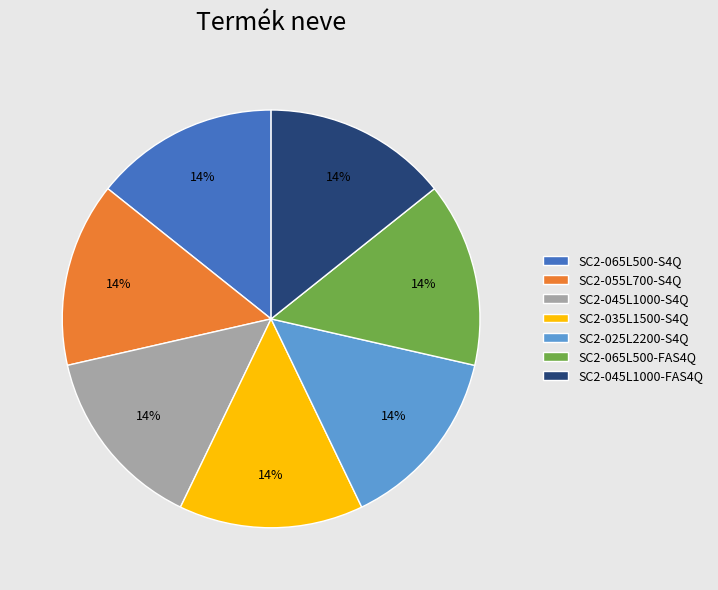

Combined, do SC2-045L1000-FAS4Q and SC2-045L1000-S4Q account for over 50%?

No